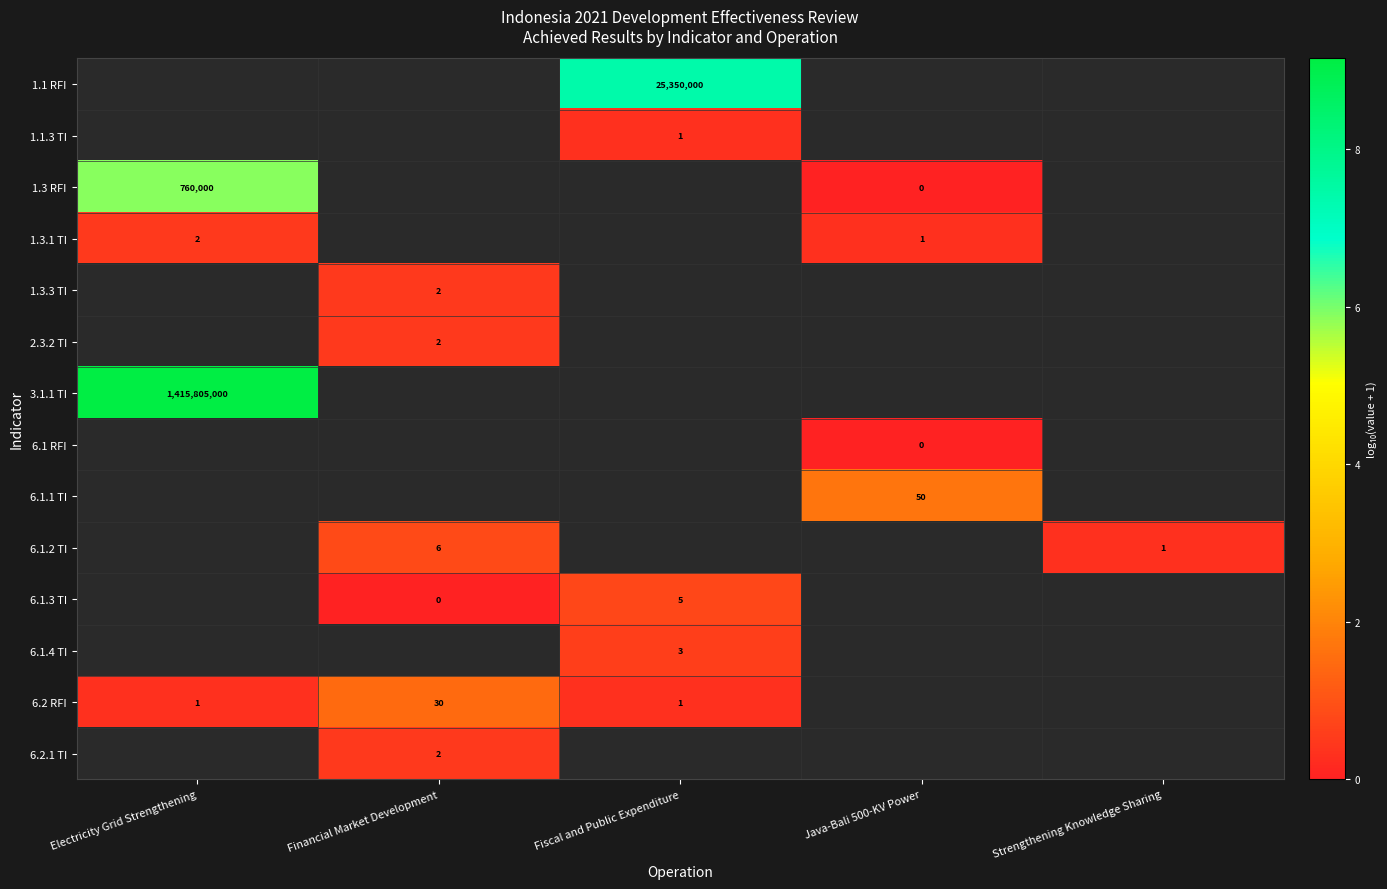

How many values in 6.1.1 TI are above zero?

1